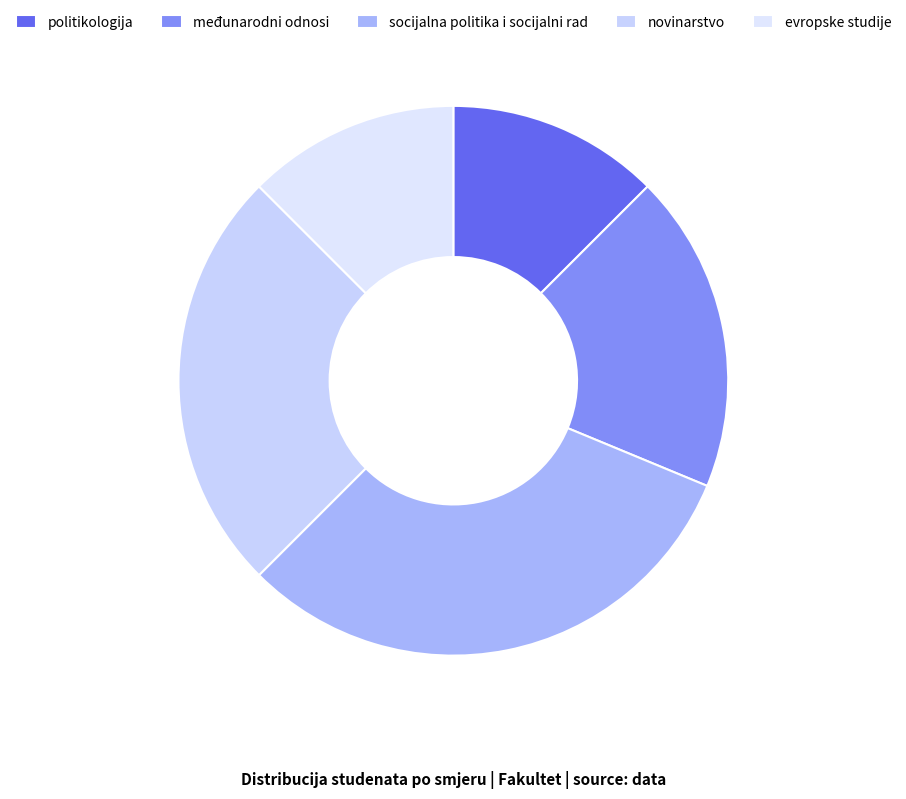

Approximately how many times larger is the value at politikologija compared to evropske studije?

1.0